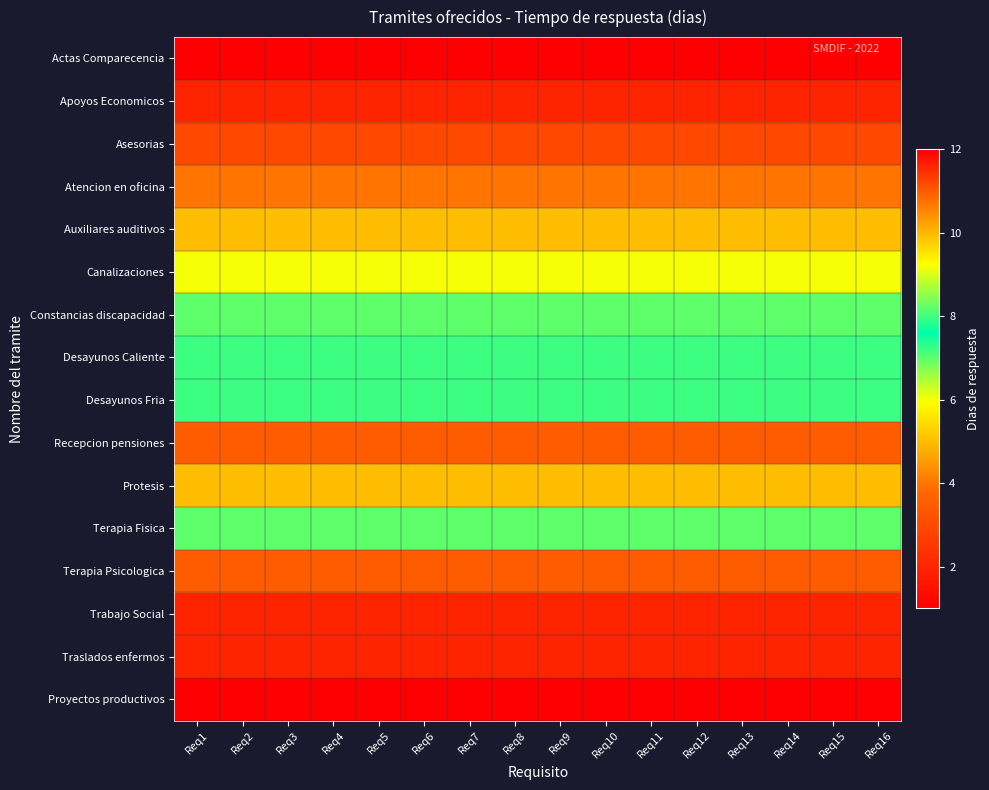

Rank the series by their maximum value, from lowest to highest.

Actas Comparecencia, Apoyos Economicos, Trabajo Social, Traslados enfermos, Asesorias, Atencion en oficina, Auxiliares auditivos, Protesis, Canalizaciones, Constancias discapacidad, Terapia Fisica, Desayunos Caliente, Desayunos Fria, Recepcion pensiones, Terapia Psicologica, Proyectos productivos